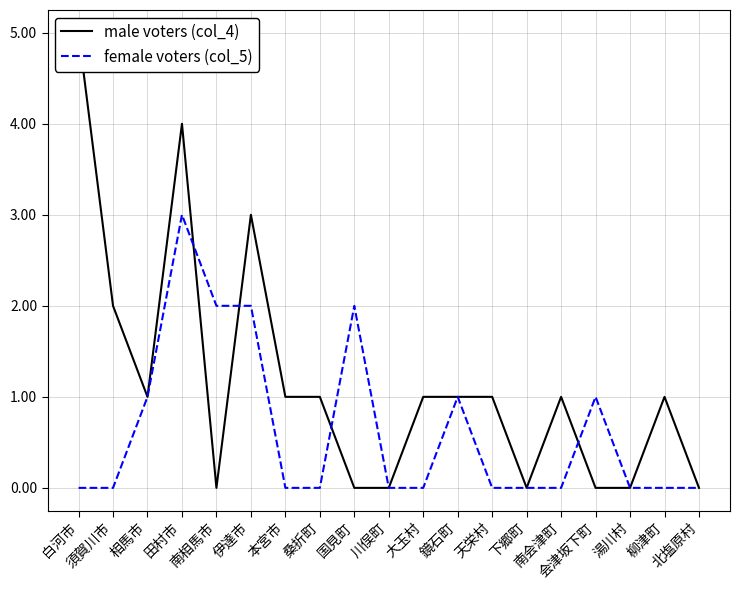

What are all the series names shown in the legend?

male voters (col_4), female voters (col_5)